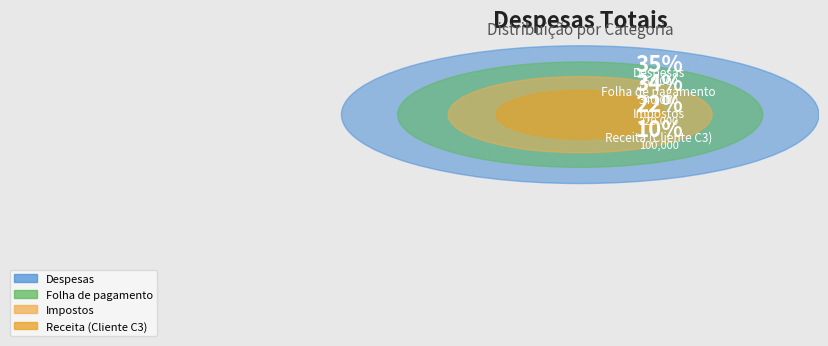

What percentage is the Receita (Cliente C3) slice, to the nearest percent?

10%